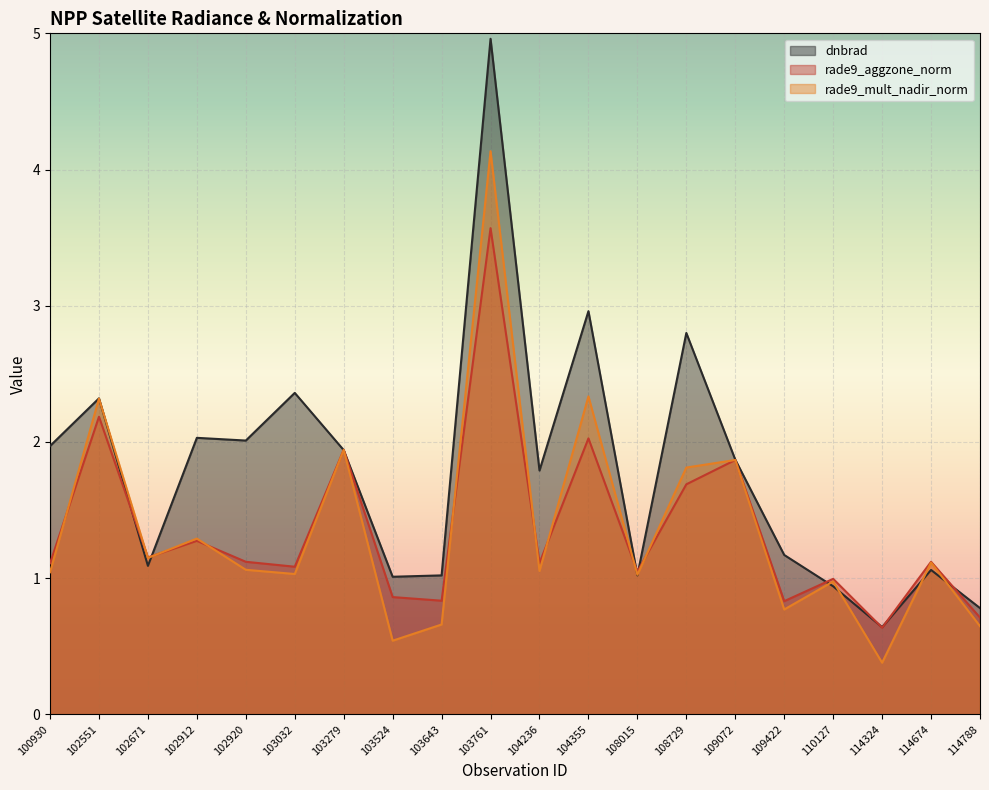

How many categories are shown in the chart?

20